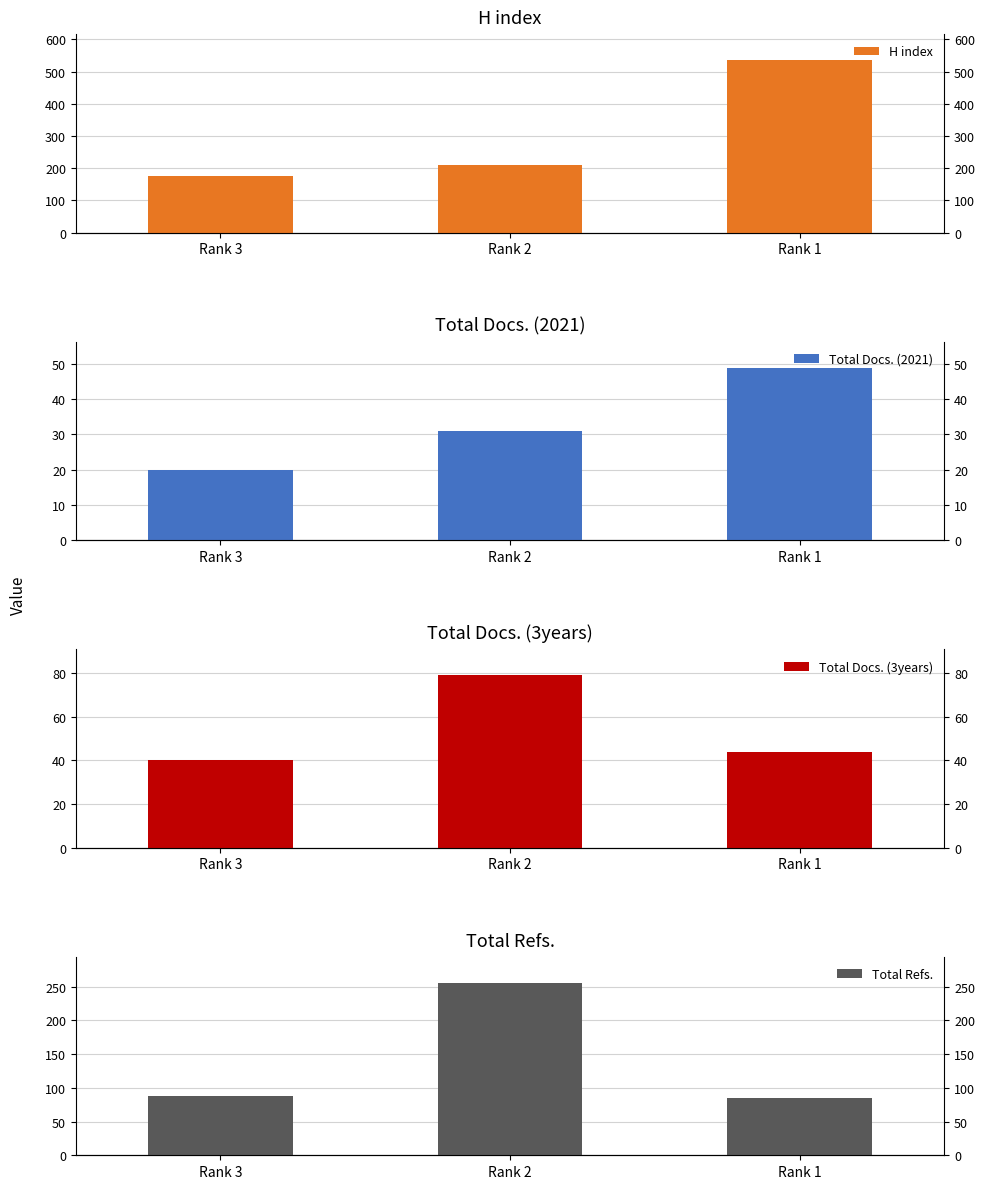

Which has a higher value, Rank 3 or Rank 1?

Rank 1